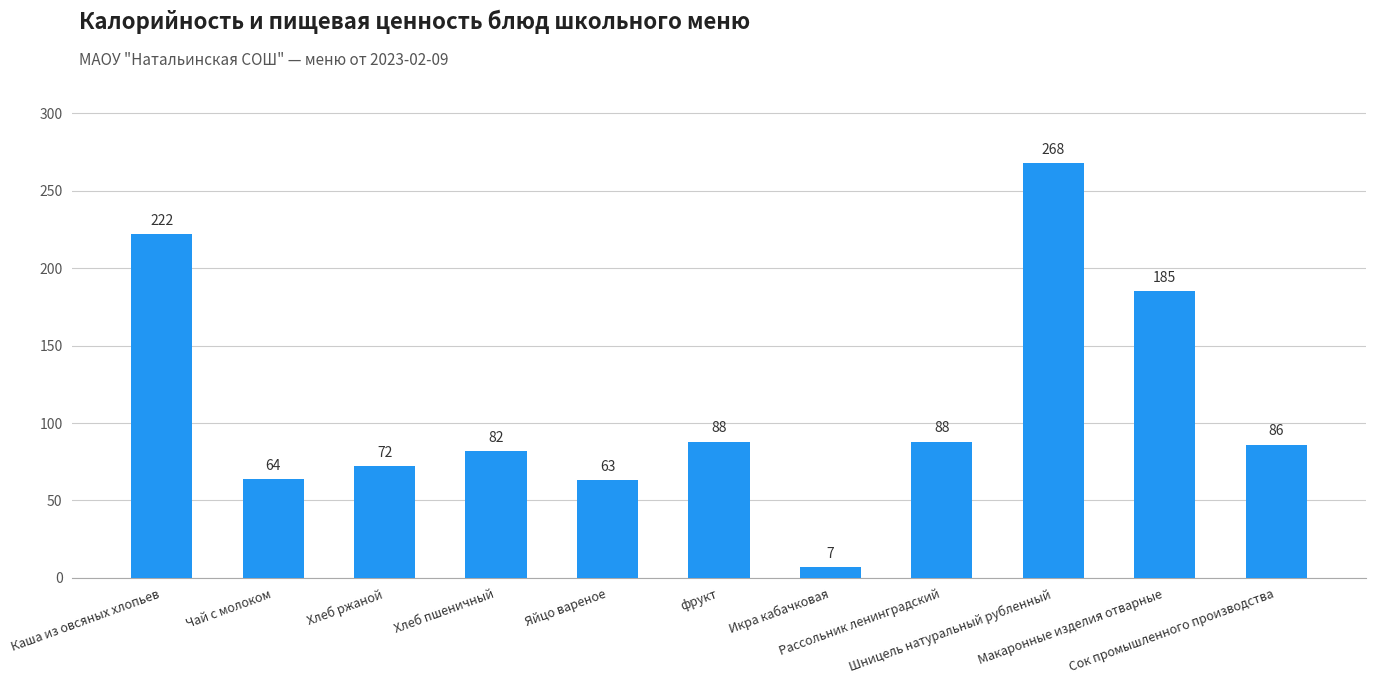

What is the change in value from фрукт to Макаронные изделия отварные?

+97